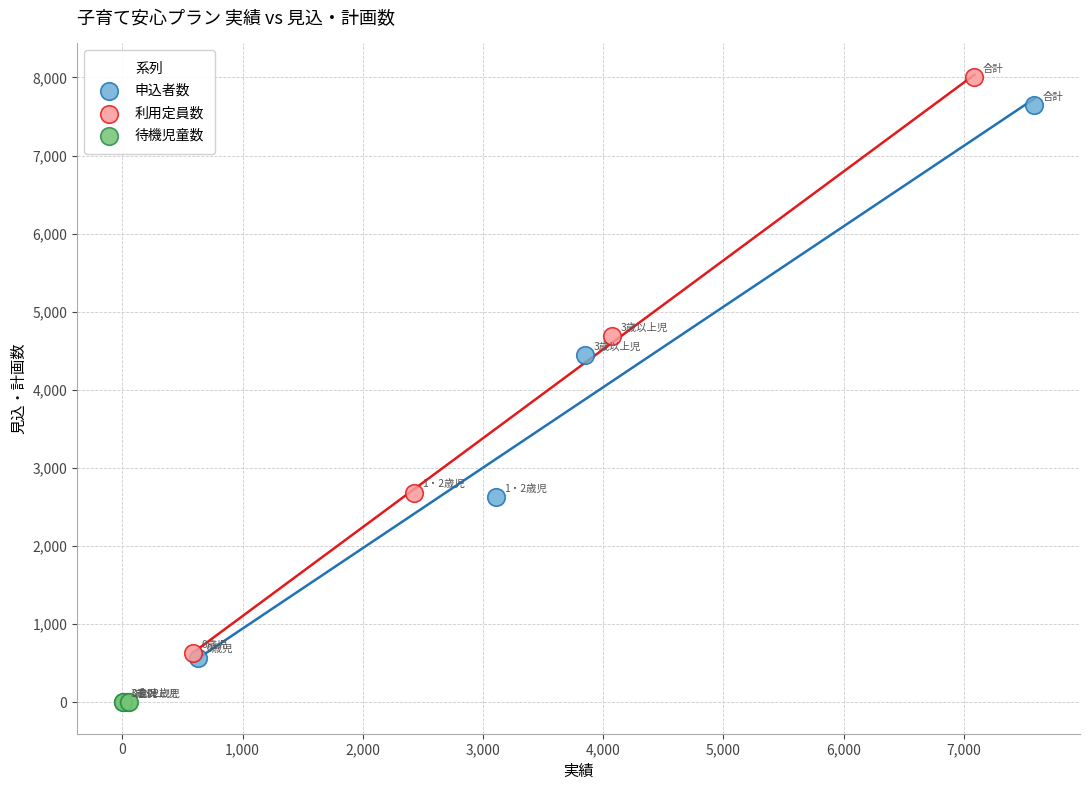

Which series has the widest spread of Y values?

利用定員数